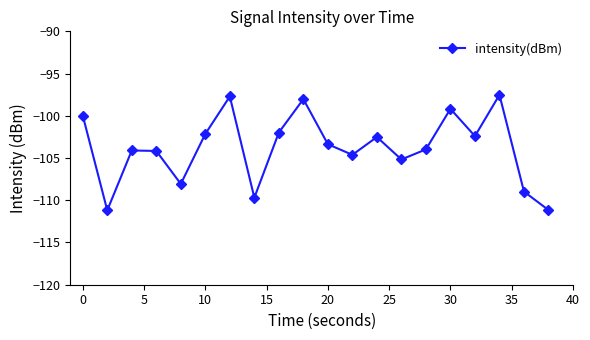

What is the maximum value shown in the chart?

-97.5